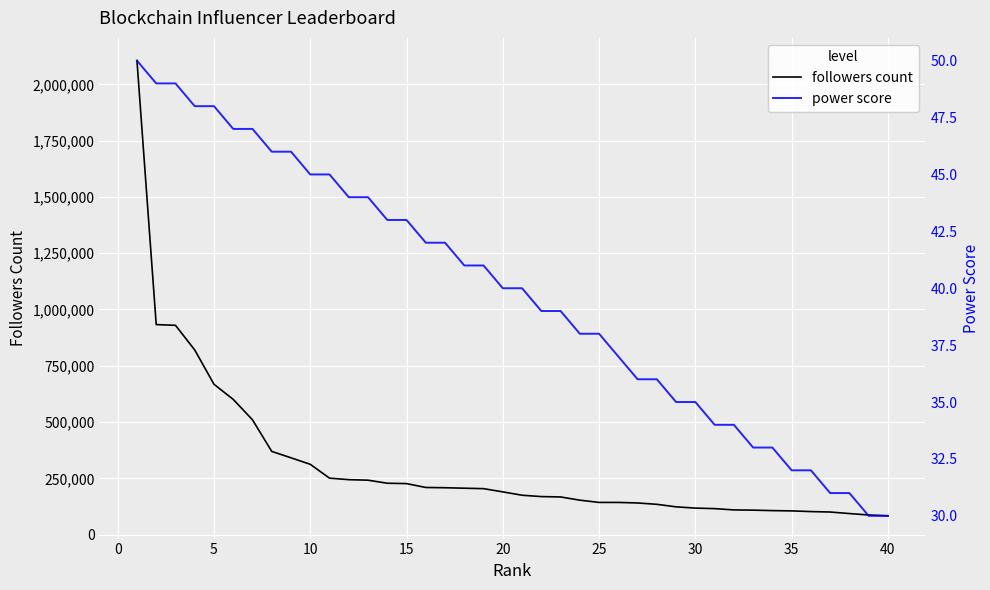

True or false: followers count and power score cross at least once.

False